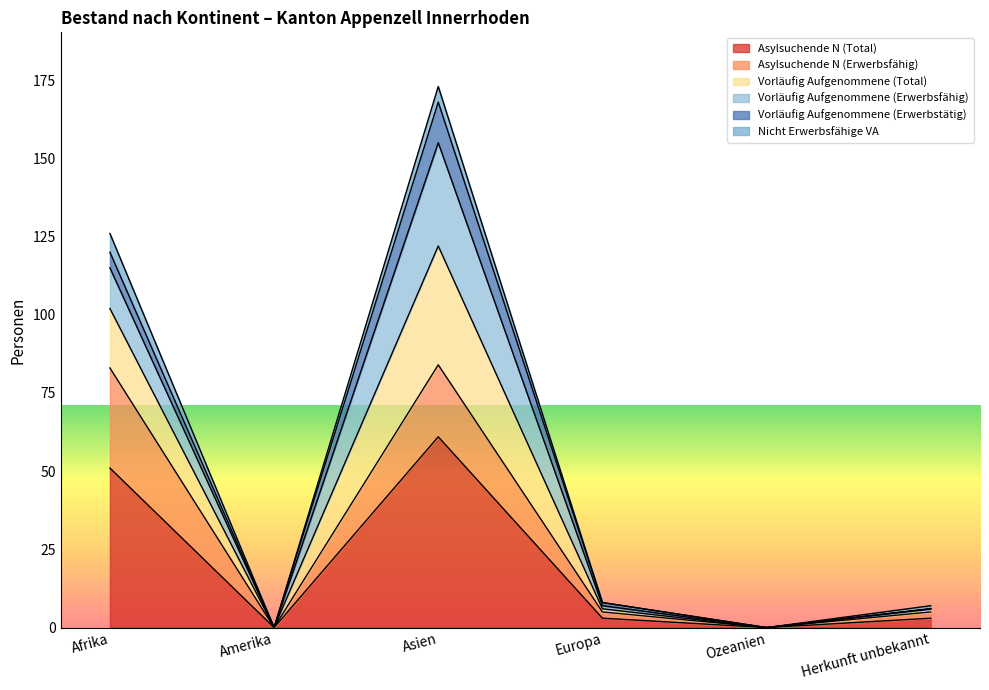

How many data points in Vorläufig Aufgenommene (Total) are above 8?

2